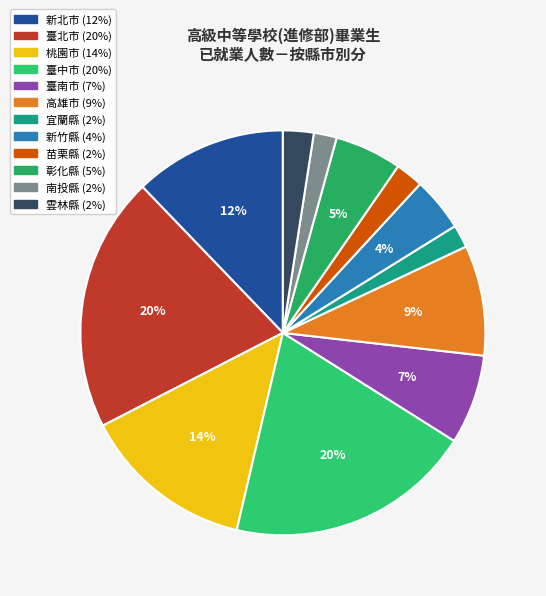

Which slice is the smallest?

宜蘭縣